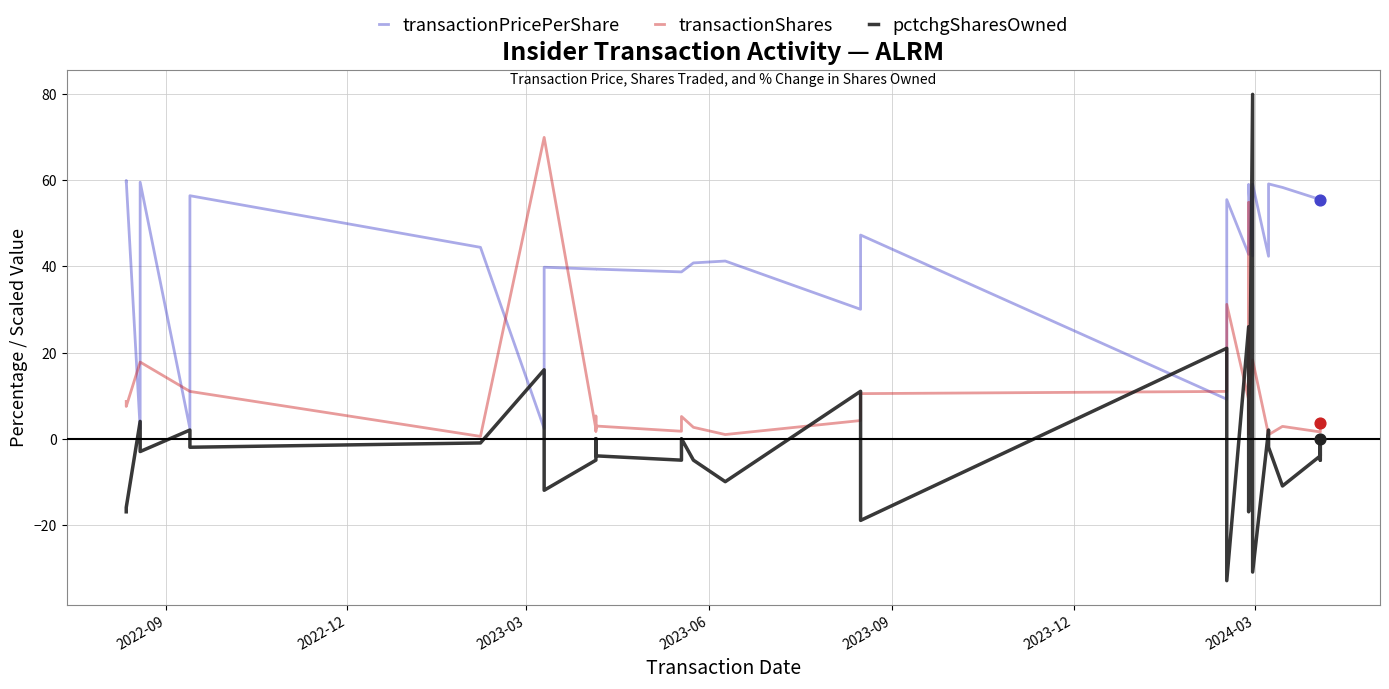

Is the value of pctchgSharesOwned at 7 greater than the value of transactionPricePerShare at 16?

No